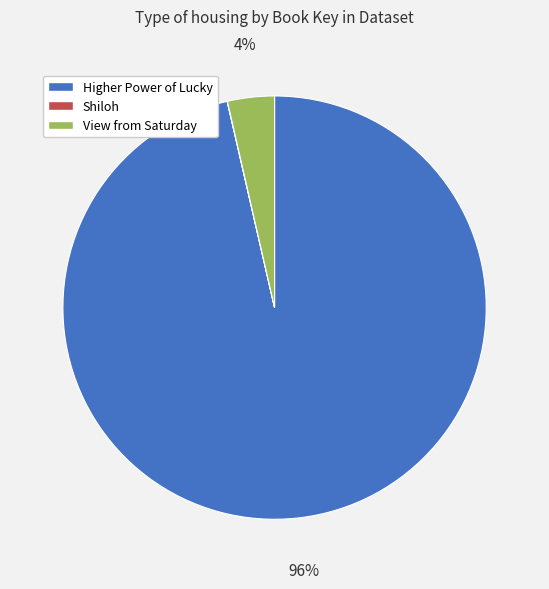

Which category has the biggest portion of the pie?

Higher Power of Lucky